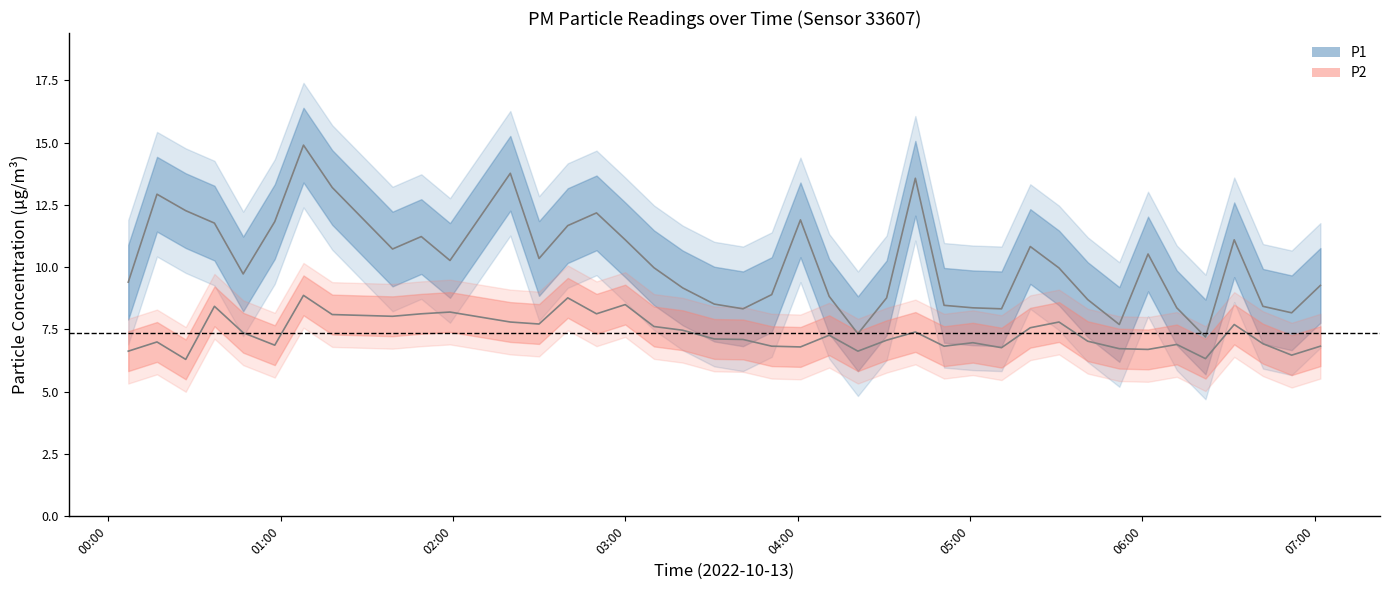

Between 03:20 and 05:21, which is larger?

05:21